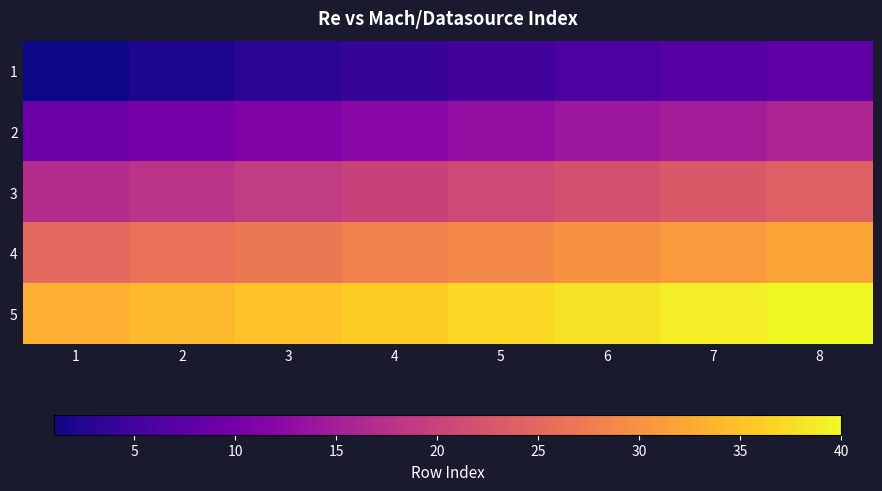

What is the spread (max minus min) of values at 4?

32